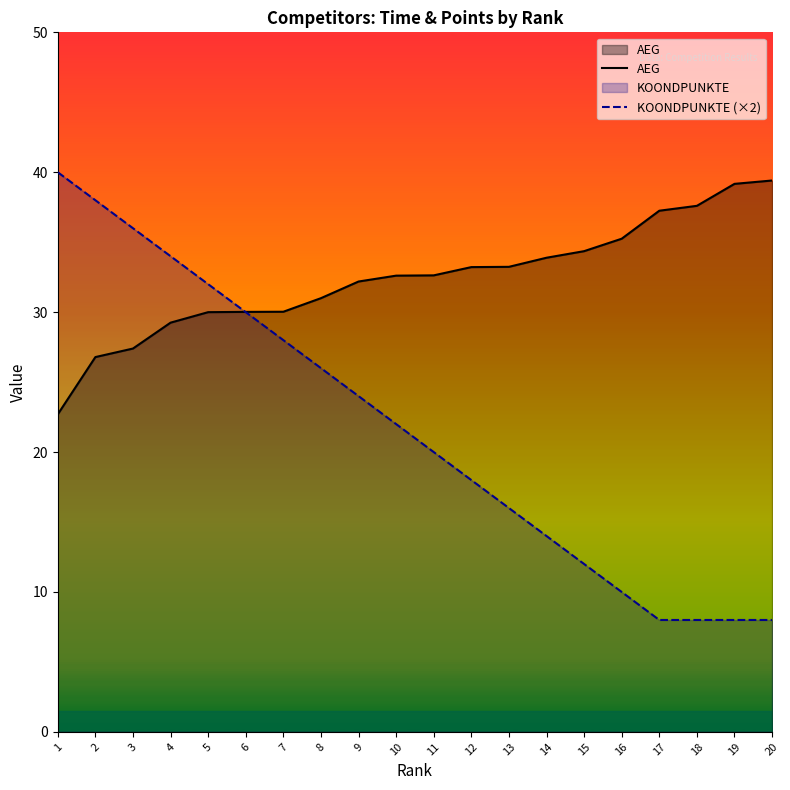

Is the value of KOONDPUNKTE (×2) at 16 greater than the value of AEG at 12?

No